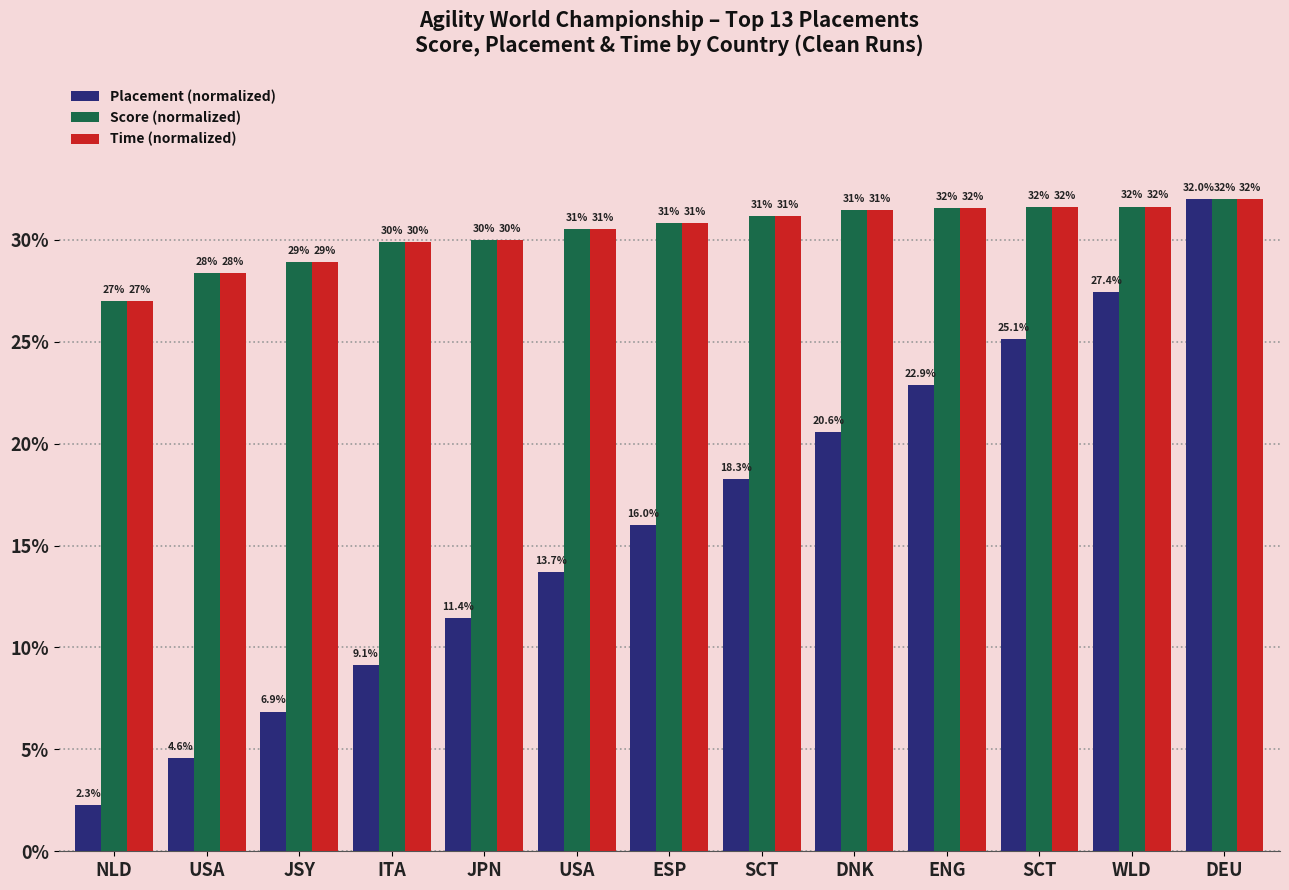

How many bars are there in each group?

3